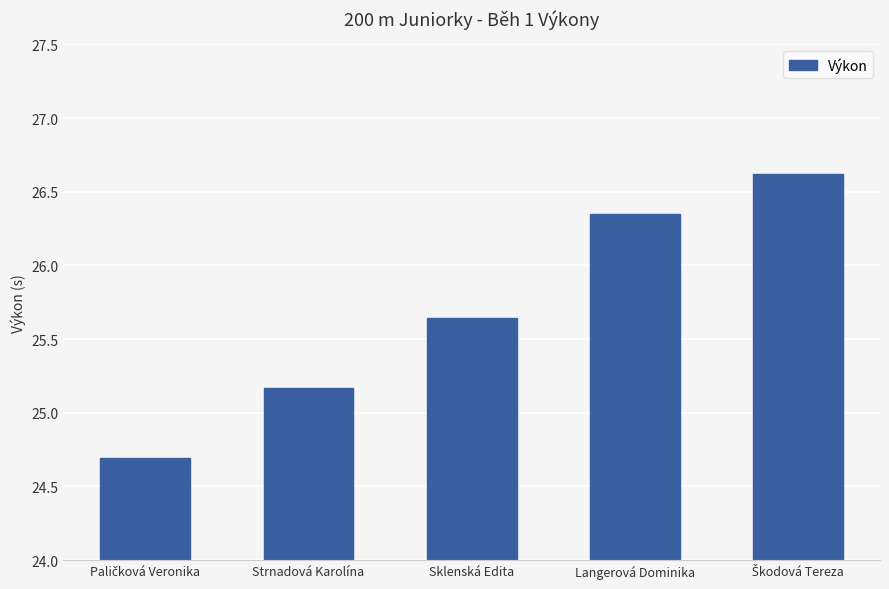

What is the label of the 3rd bar from the left?

Sklenská Edita